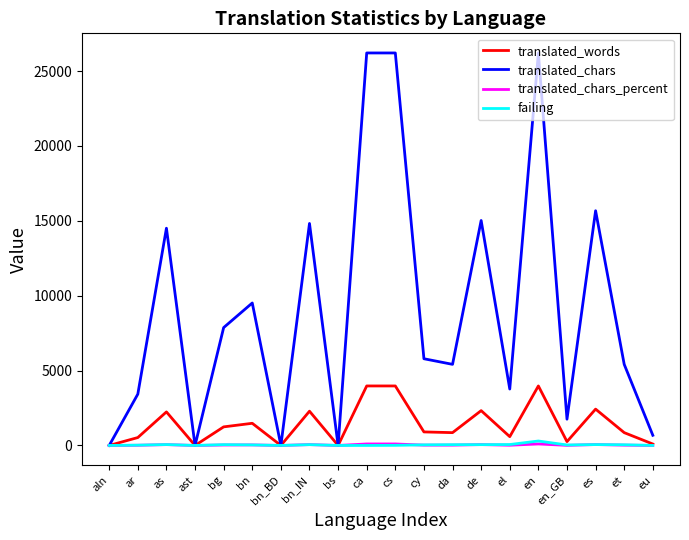

Is it true that translated_words equals 2296.4 at en?

False